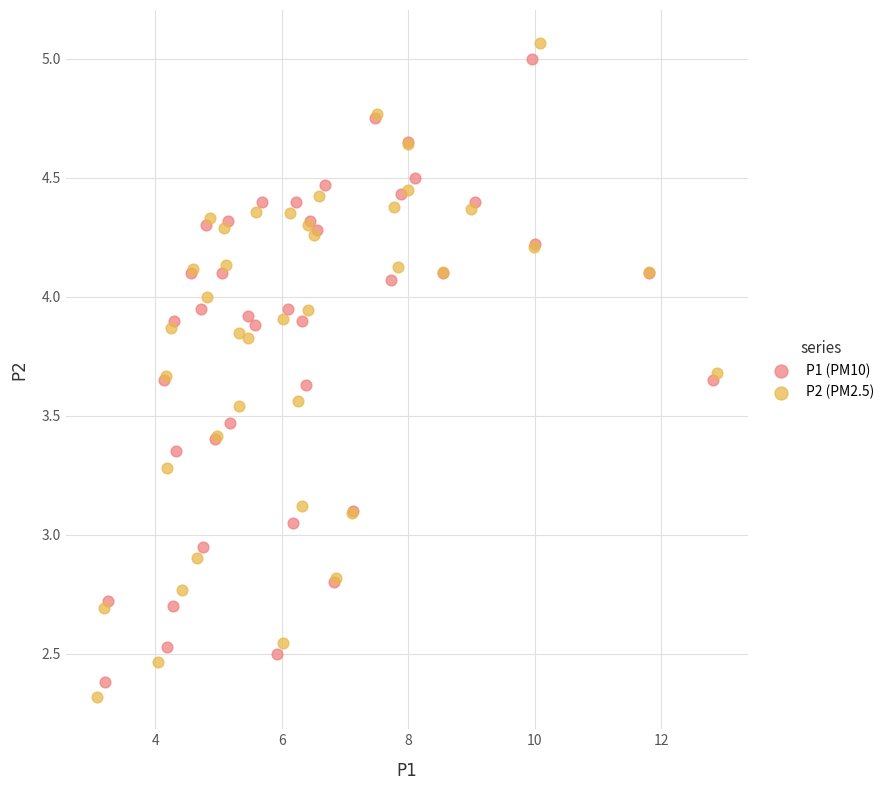

Which series has the largest Y range (max minus min)?

P2 (PM2.5)